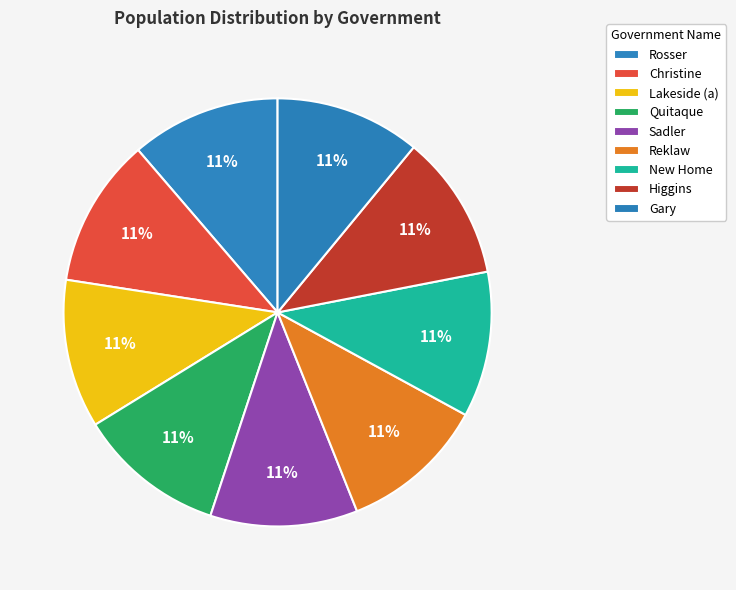

To the nearest percent, what is the average slice percentage?

11%